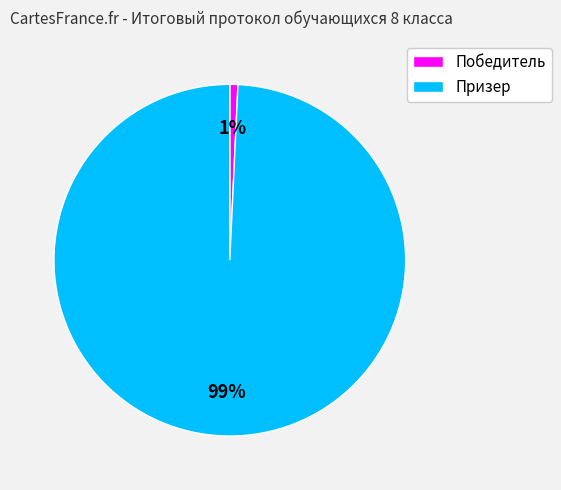

How many segments does this pie chart have?

2